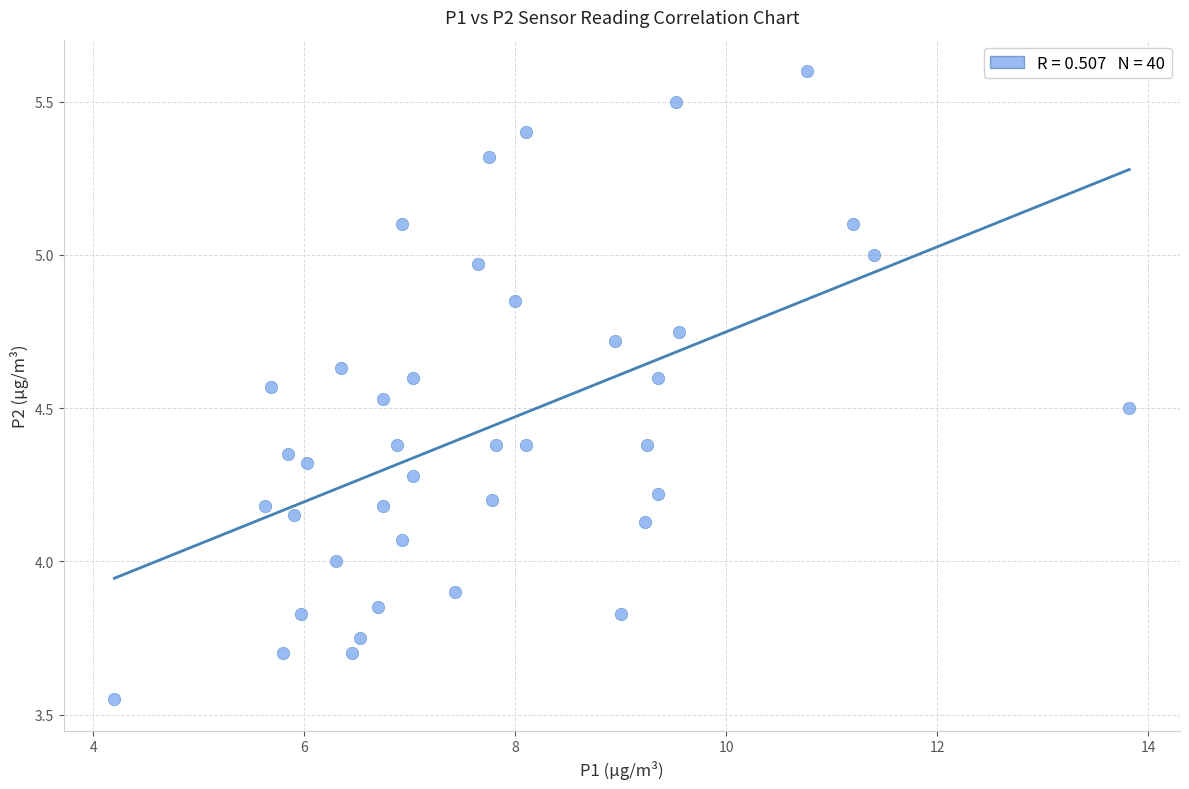

What is the range of X values (max minus min)?

9.6